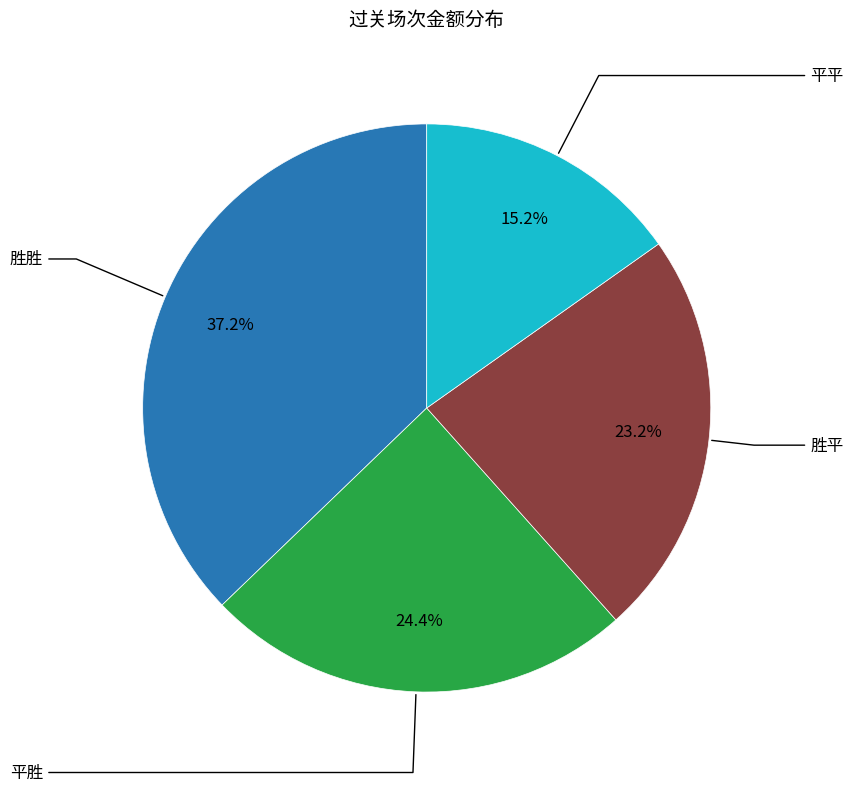

Is there any slice that represents more than half of the pie?

No